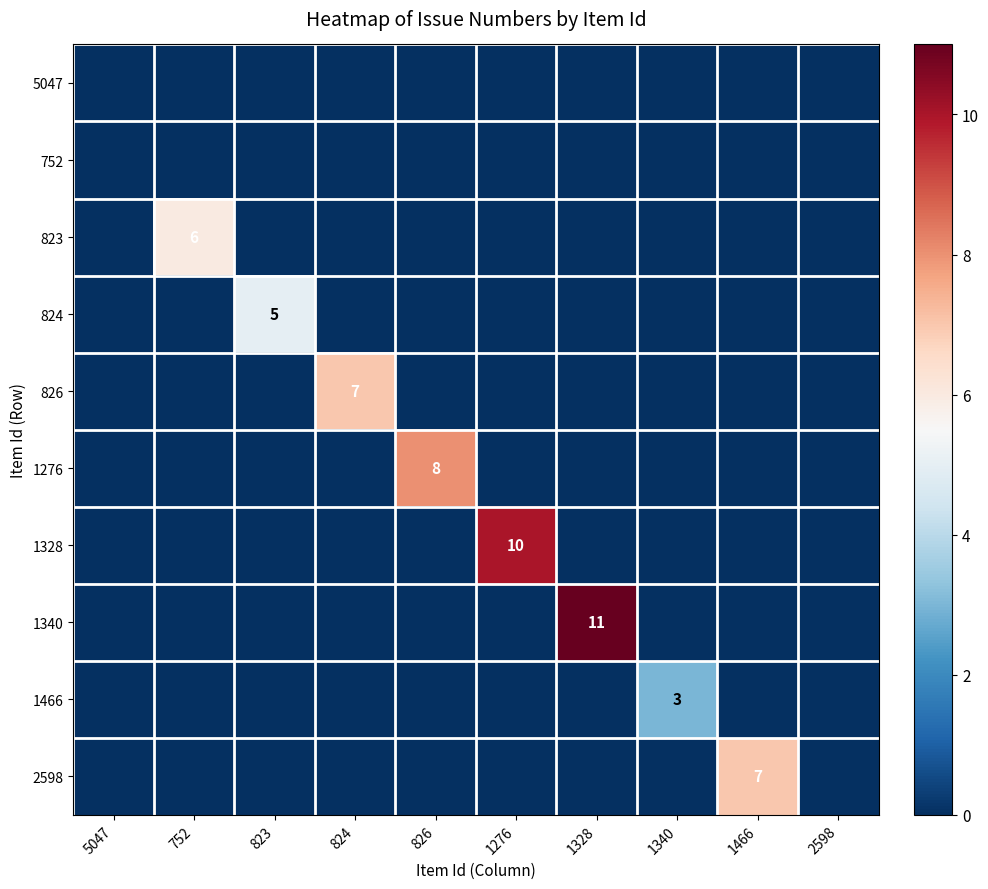

True or false: 1276 has a value of 3 at 826.

False